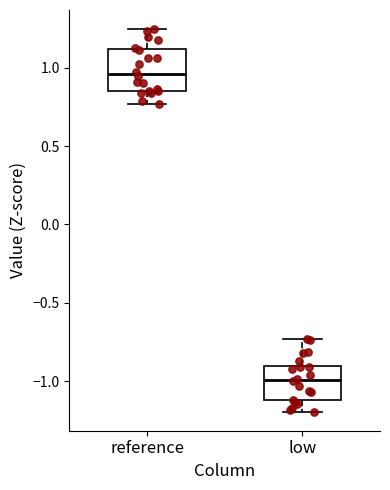

Which box's median line is the lowest?

low